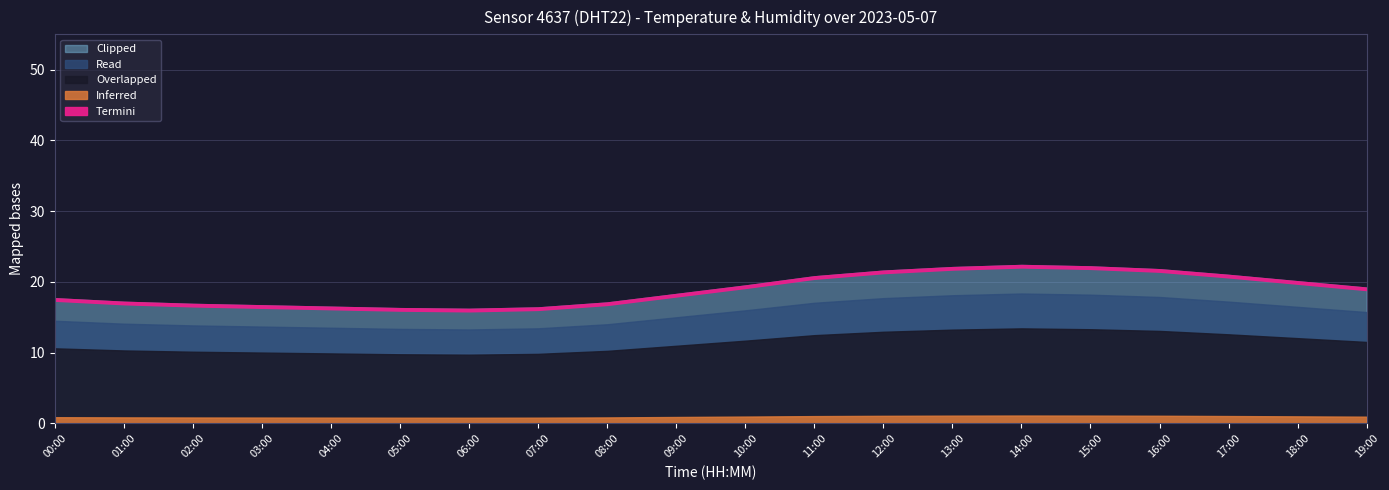

True or false: humidity and temperature intersect in this chart.

False